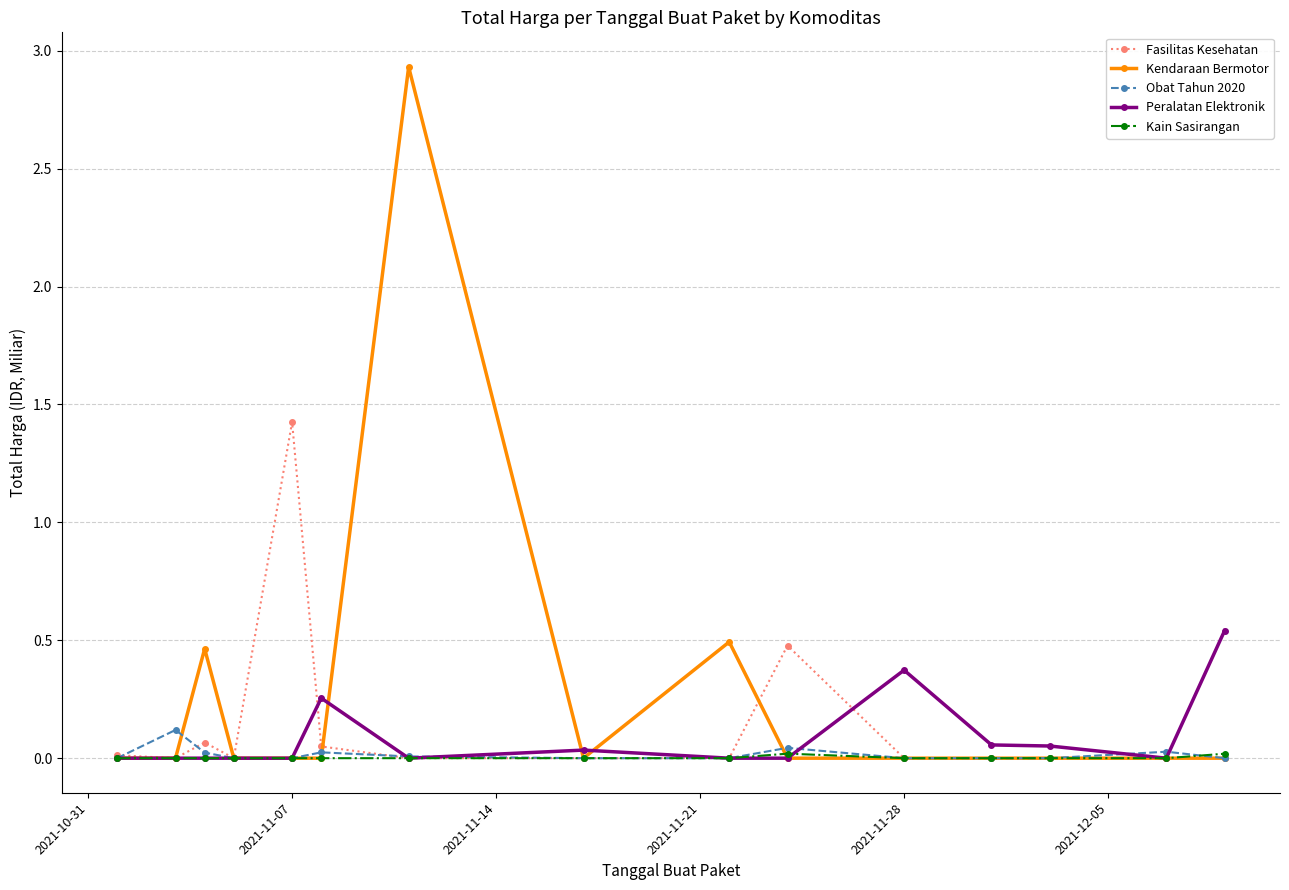

How many categories are shown in the chart?

15